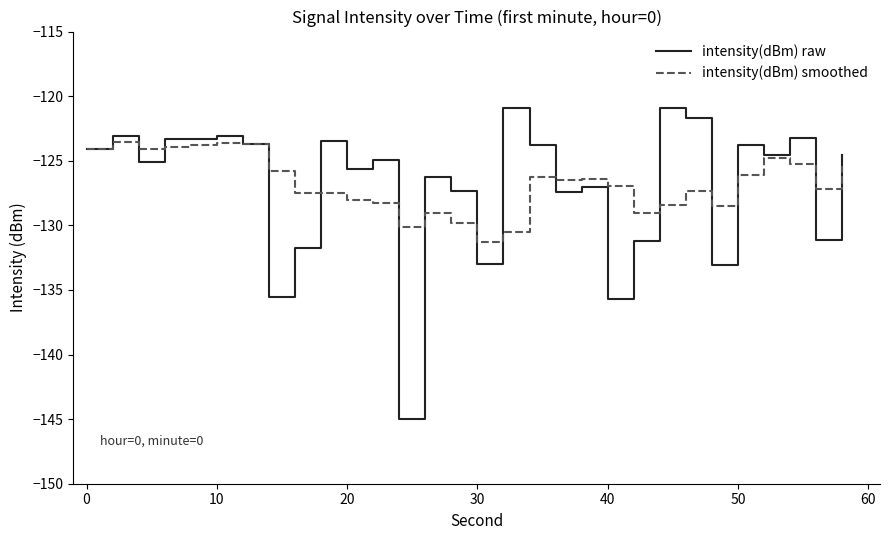

Rank the series by their maximum value, from lowest to highest.

intensity(dBm) smoothed, intensity(dBm) raw